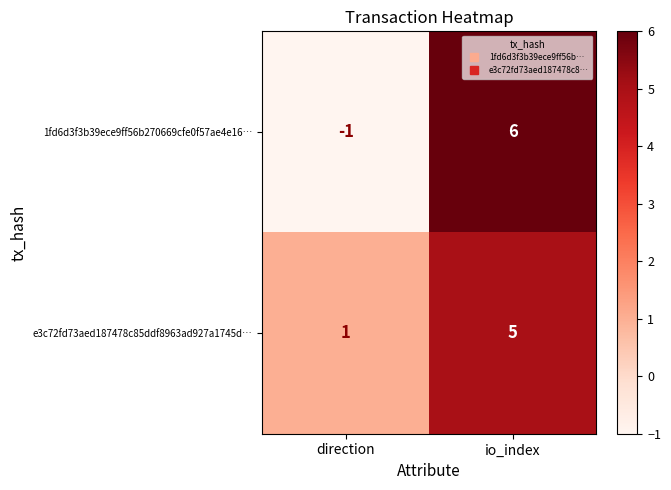

What is the difference between the e3c72fd73aed187478c85ddf8963ad927a1745d… values at io_index and direction?

4